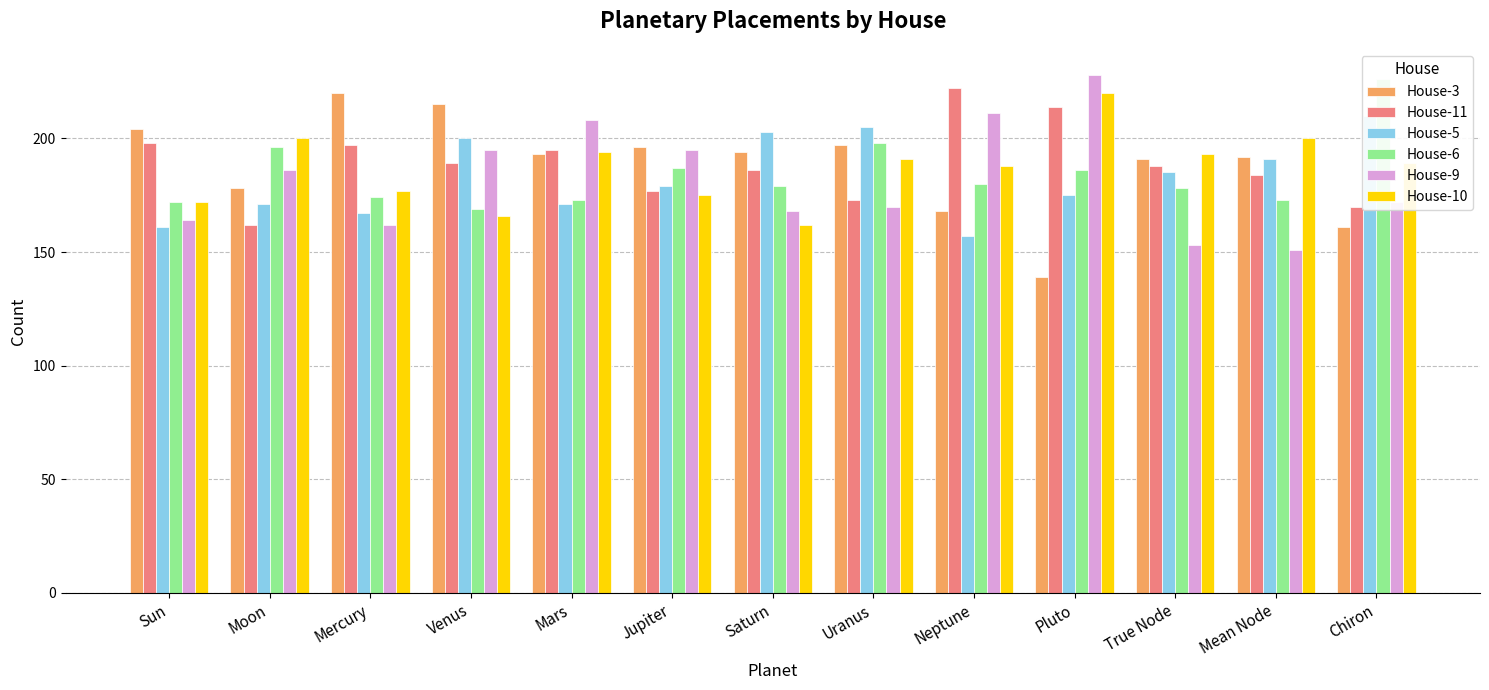

Is it true that House-10 equals 188 at Neptune?

True